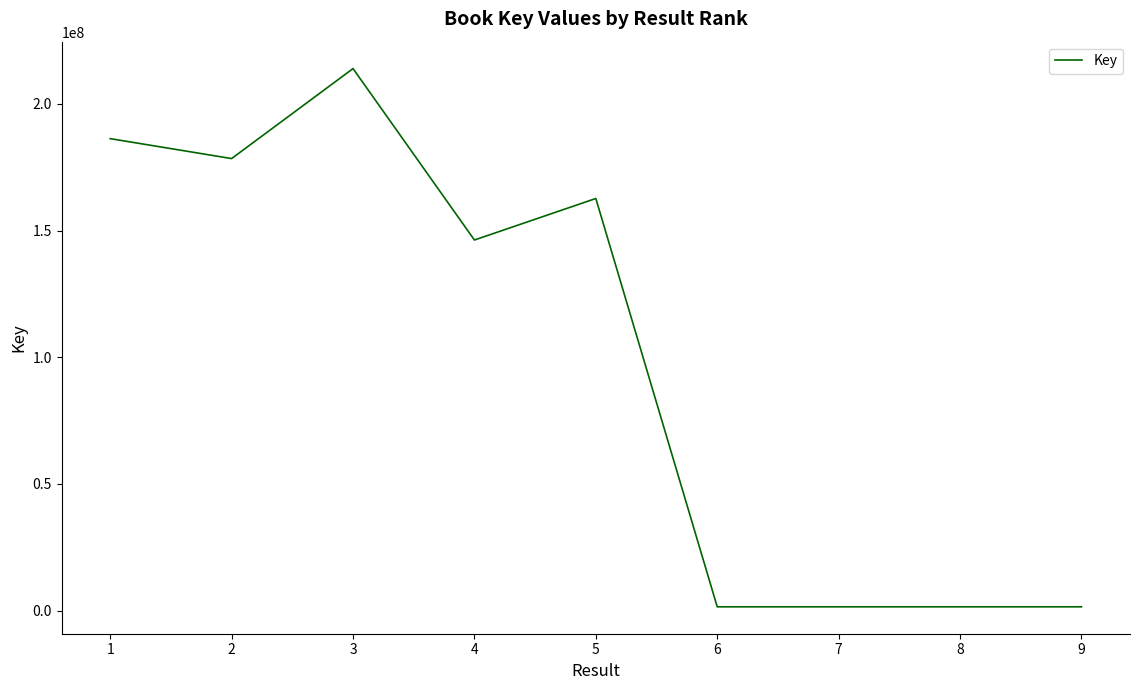

What is the maximum value shown in the chart?

213962466